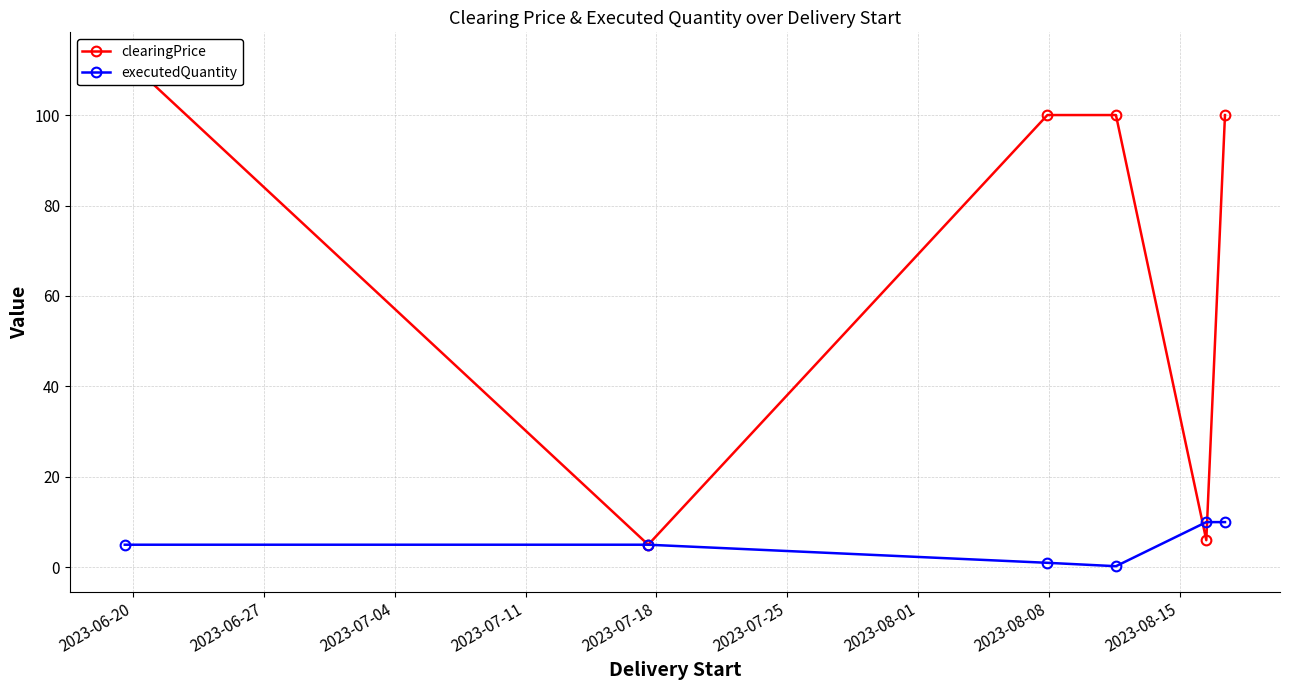

True or false: executedQuantity has more than 1 interior local peaks.

False